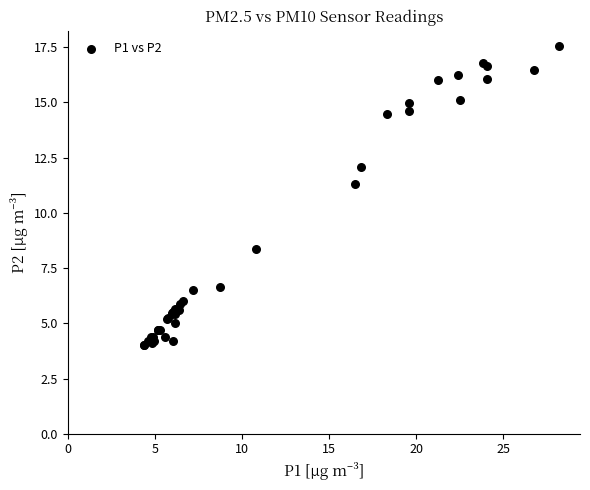

What Y value in the scatter plot is closest to 10?

11.3